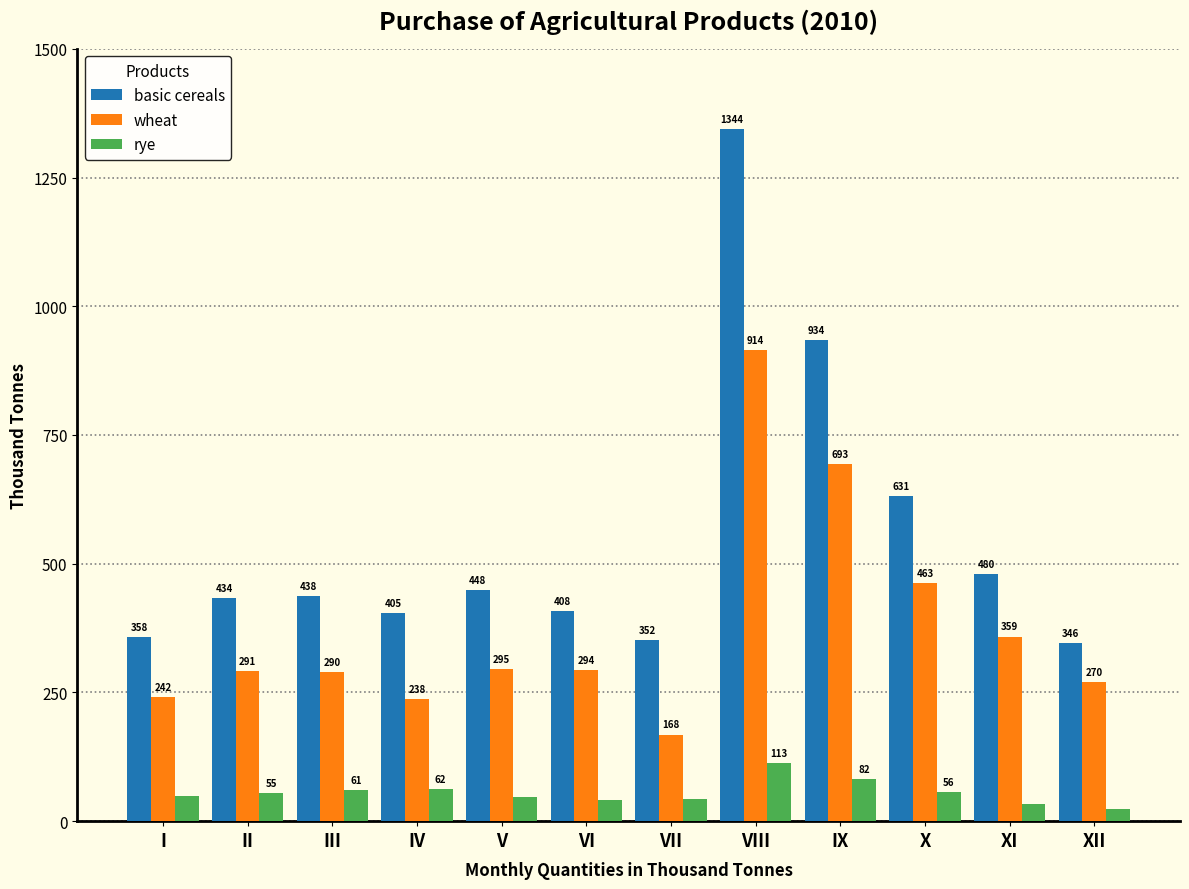

At which label is rye closest to 68?

IV